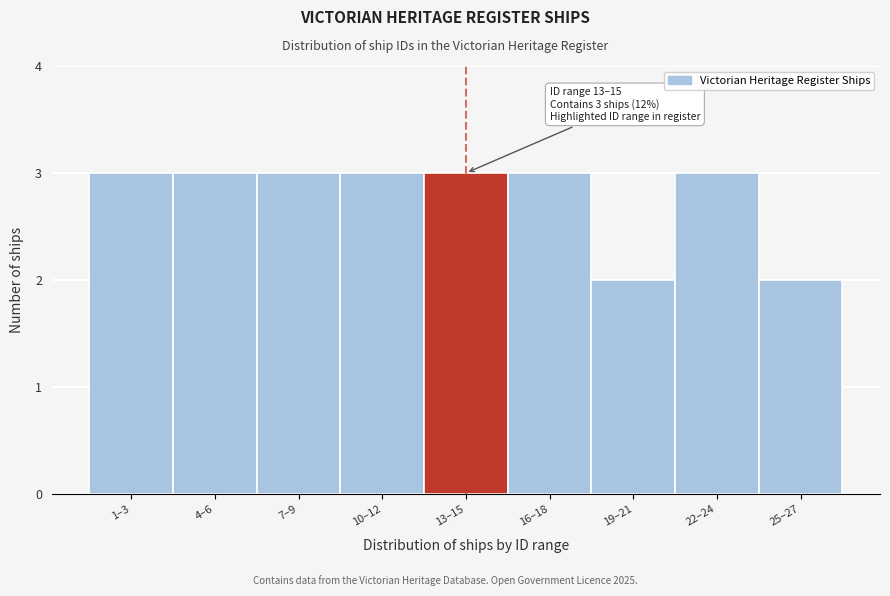

Reading left to right, what are all the values shown in this chart?

3	3	3	3	3	3	2	3	2